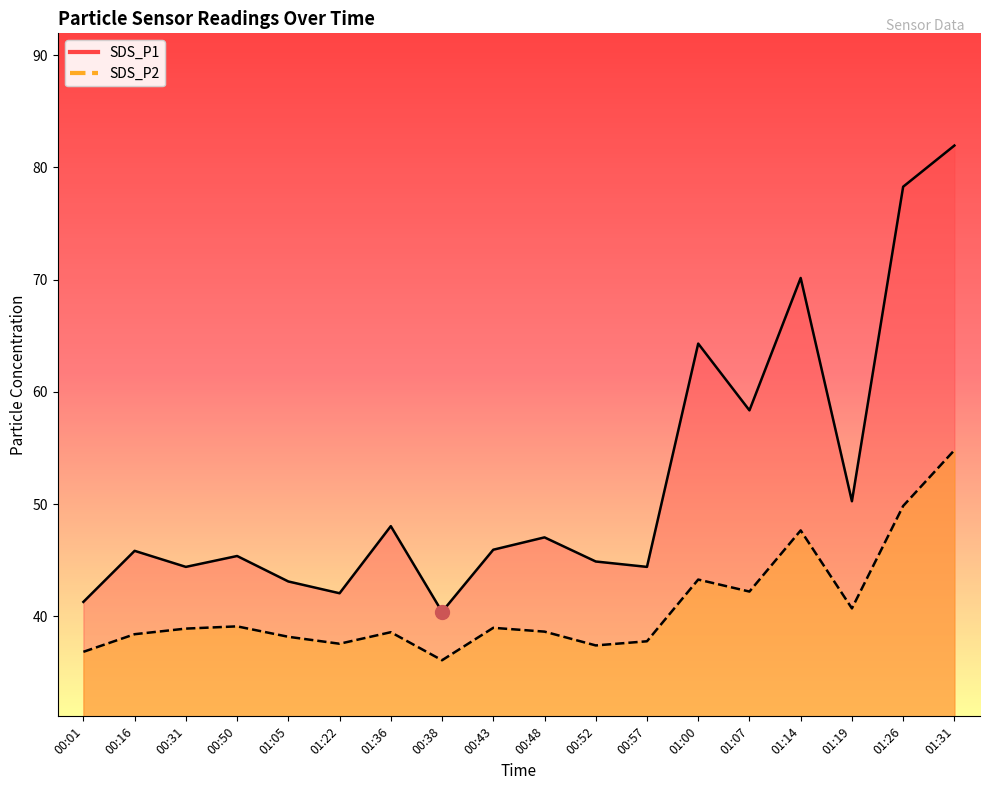

How many values in the SDS_P2 series are below 38?

5